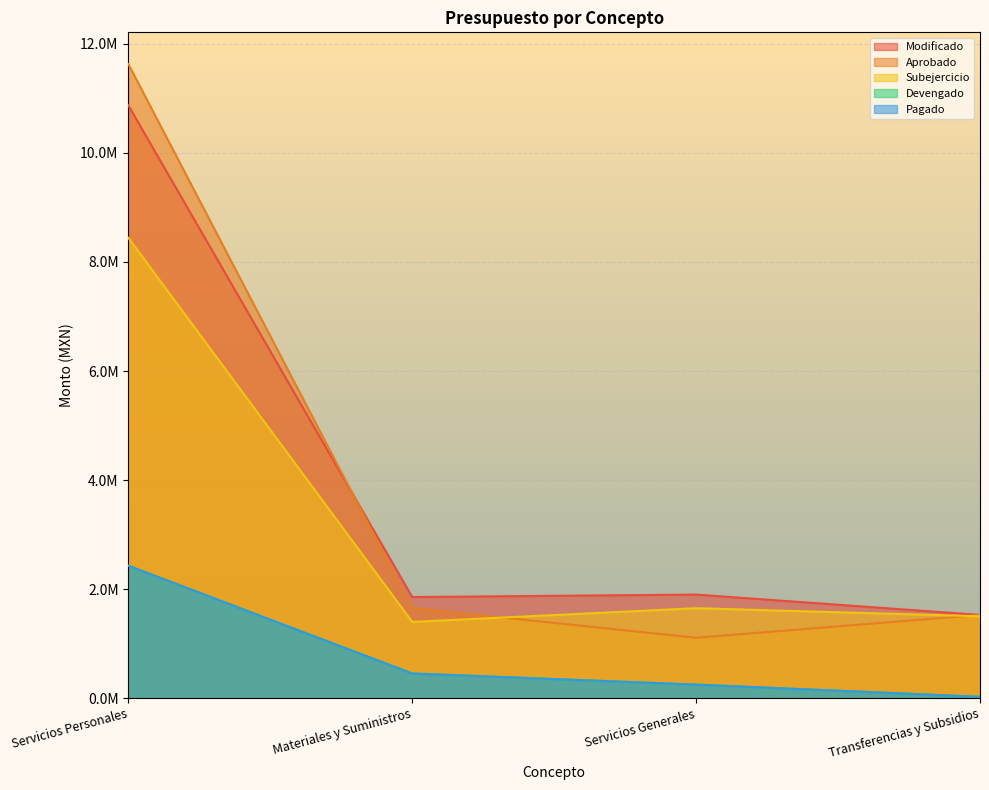

Which category has the highest value in the Subejercicio series?

Servicios Personales